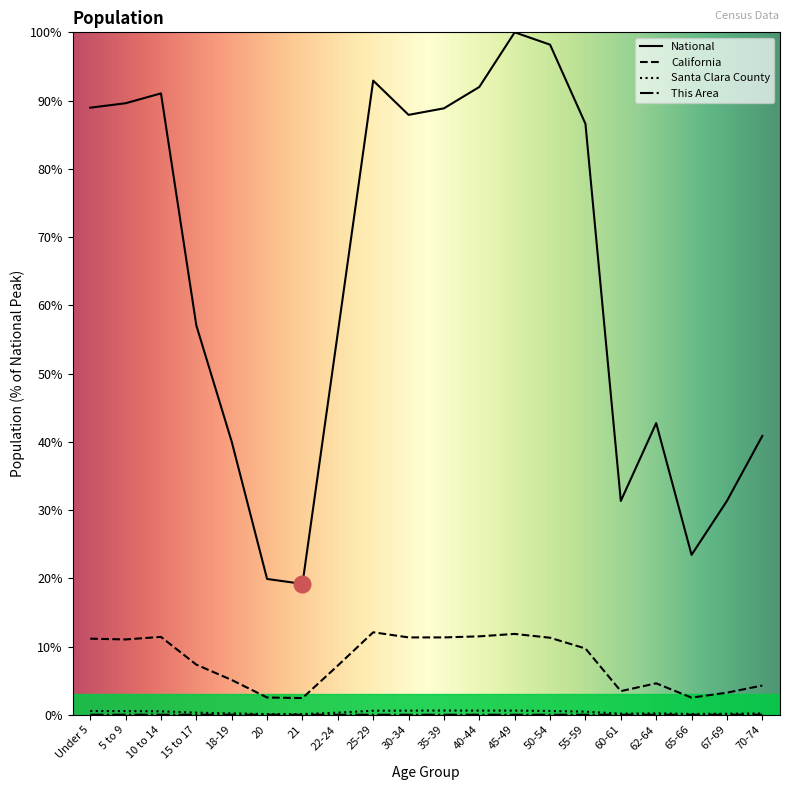

Does the chart have visible grid lines?

No